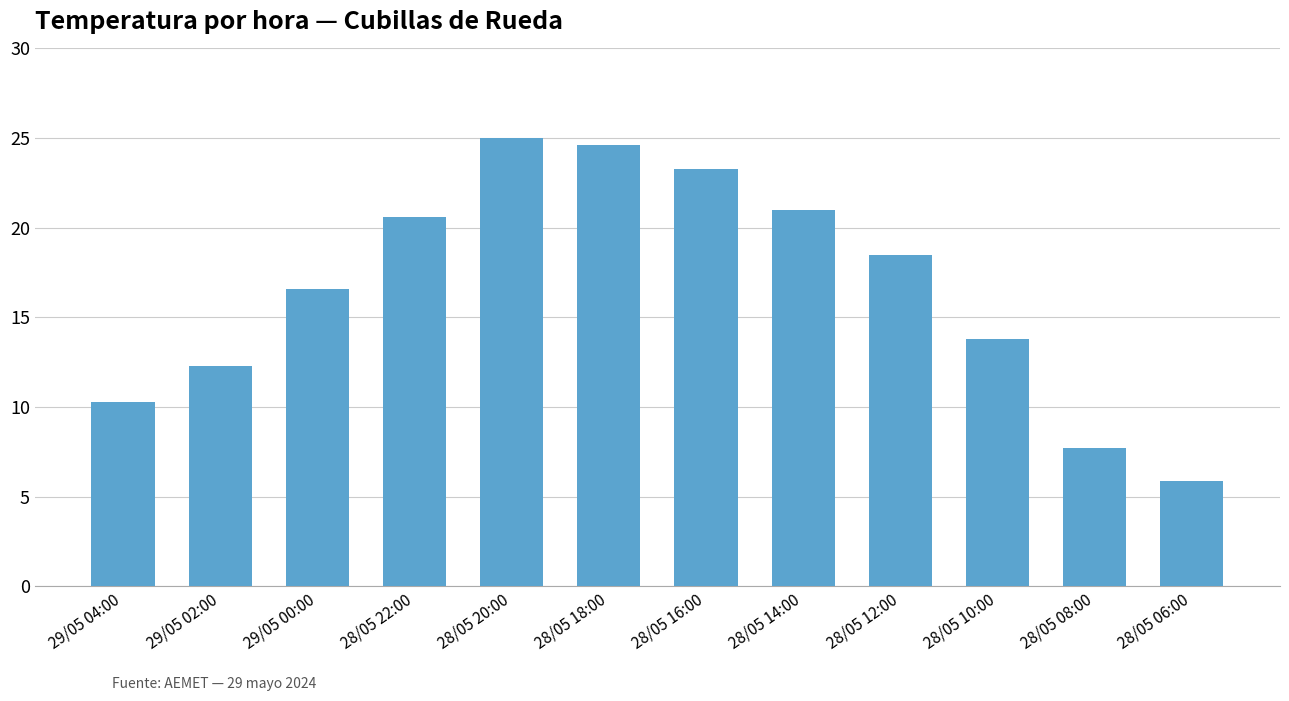

Reading right to left, transcribe all the data shown in this chart.

5.9	7.7	13.8	18.5	21.0	23.3	24.6	25.0	20.6	16.6	12.3	10.3